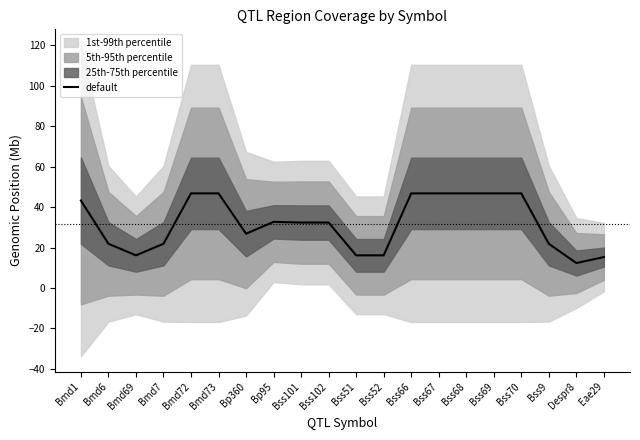

Reading right to left, list all the values displayed in this chart.

Eae29=15.3	Despr8=12.4	Bss9=21.9	Bss70=46.8	Bss69=46.8	Bss68=46.8	Bss67=46.8	Bss66=46.8	Bss52=16.2	Bss51=16.2	Bss102=32.4	Bss101=32.4	Bp95=32.7	Bp360=26.9	Bmd73=46.8	Bmd72=46.8	Bmd7=21.9	Bmd69=16.2	Bmd6=21.9	Bmd1=43.3